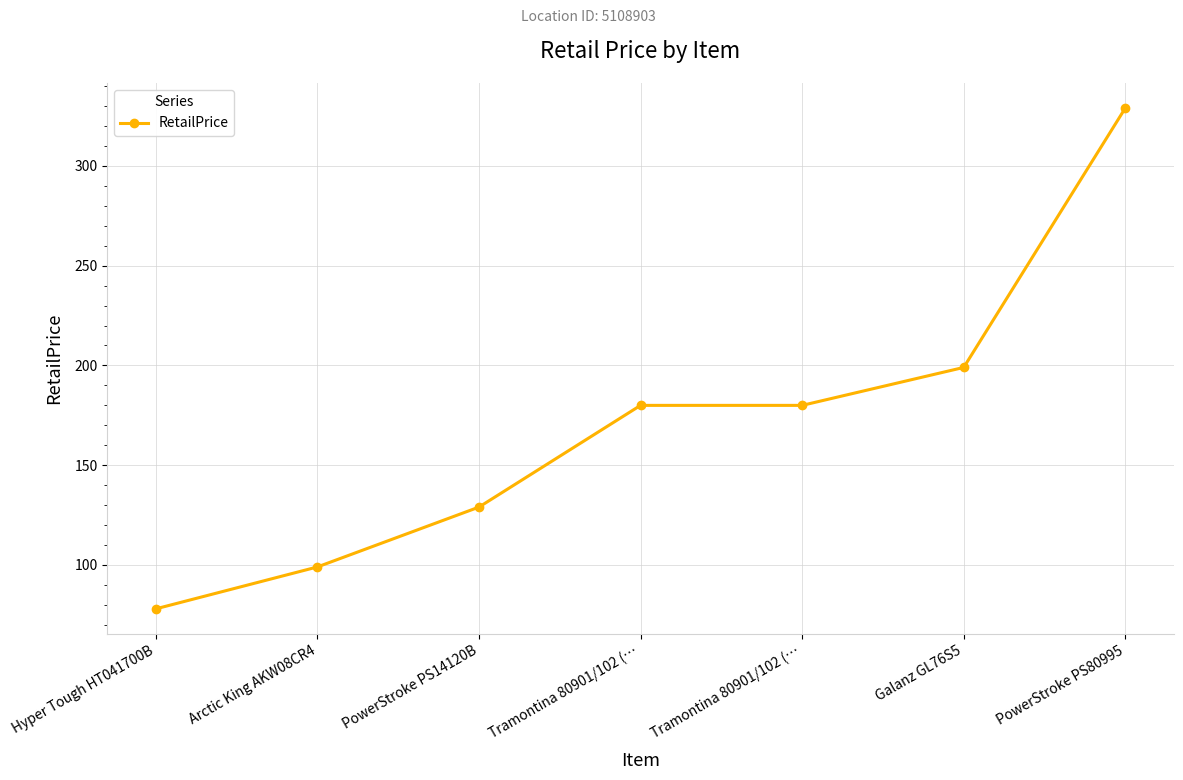

Rank the categories by value from lowest to highest.

Hyper Tough HT041700B, Arctic King AKW08CR4, PowerStroke PS14120B, Tramontina 80901/102 (…, Tramontina 80901/102 (…, Galanz GL76S5, PowerStroke PS80995